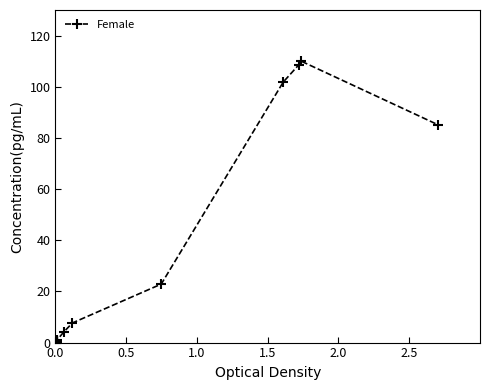

What is the average value?

31.7